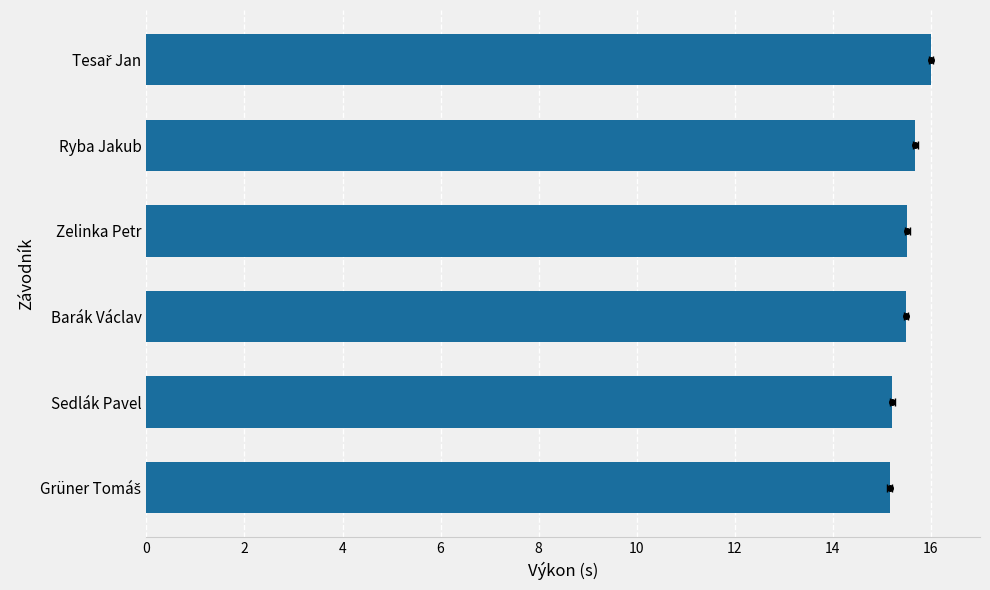

Reading right to left, what are all the values shown in this chart?

16.0	15.7	15.5	15.5	15.2	15.2